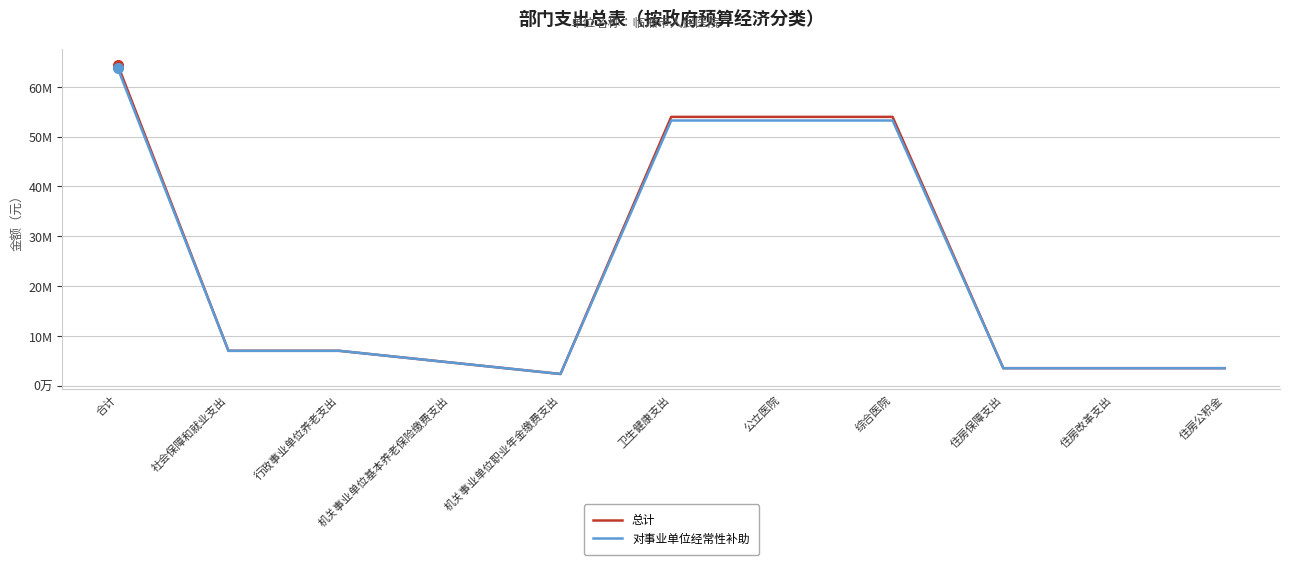

Is the value of 总计 at 机关事业单位职业年金缴费支出 greater than the value of 对事业单位经常性补助 at 机关事业单位职业年金缴费支出?

No